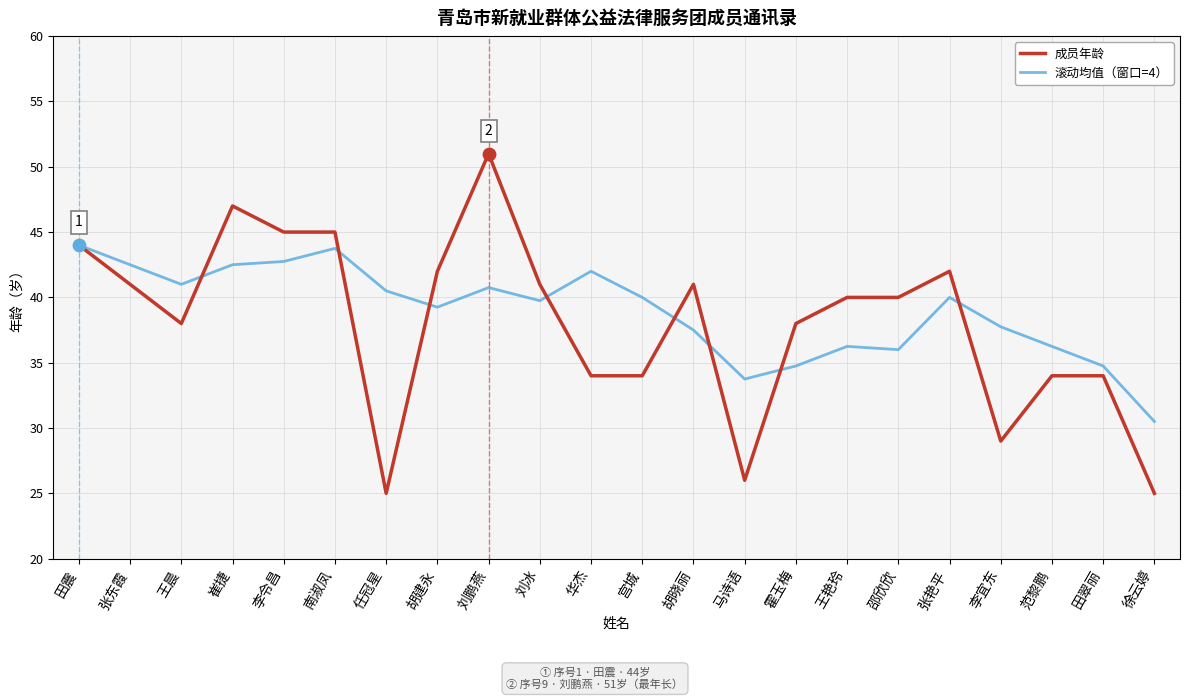

Which series has the widest spread of values?

成员年龄